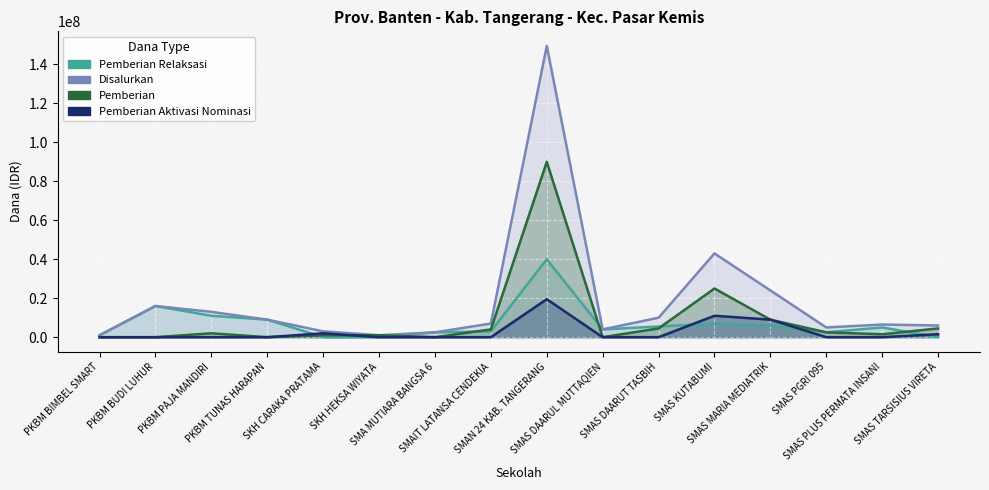

What is the label of the 16th point from the right?

PKBM BIMBEL SMART